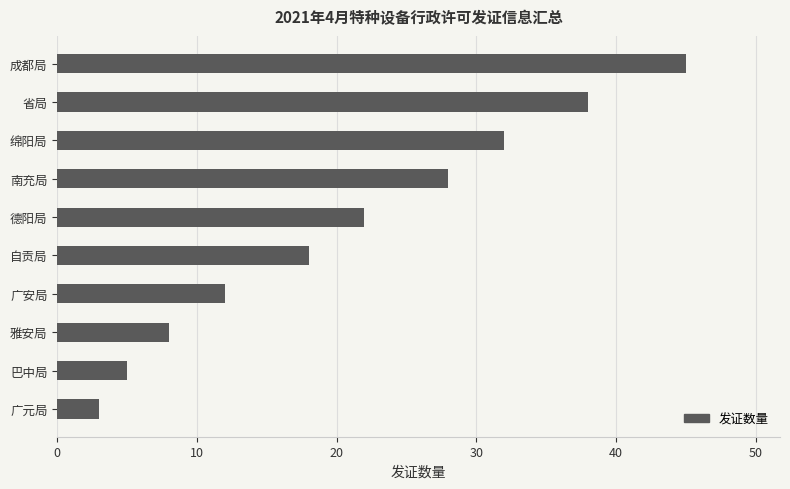

What is the value of the 2nd bar from the top?

38